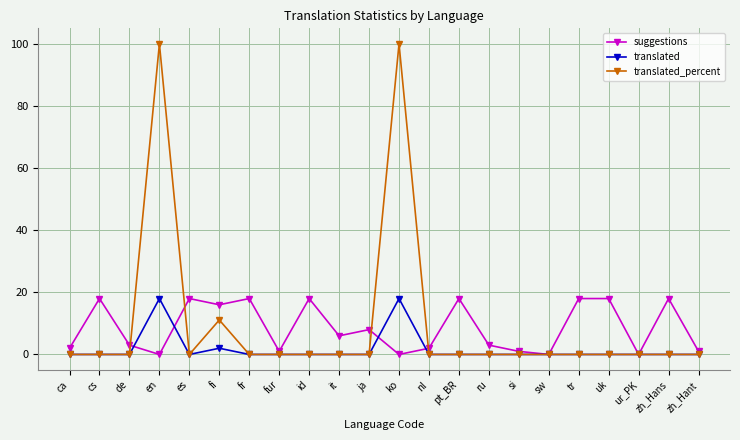

What is the difference between the suggestions values at it and de?

3.0